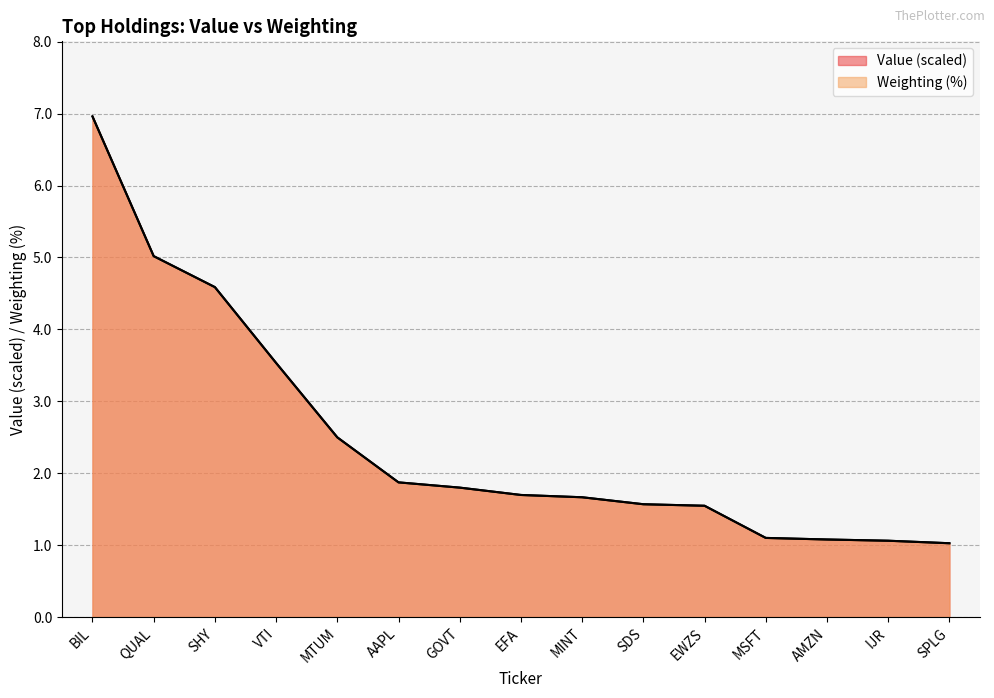

True or false: Weighting has a value of 8.8 at QUAL.

False